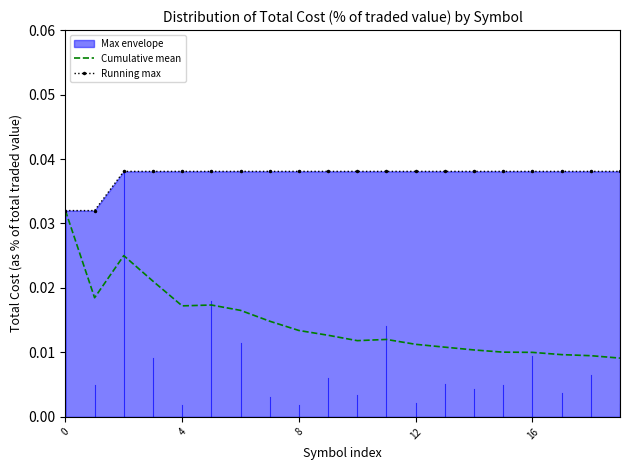

Is it true that Running max equals 0.0 at 0?

False